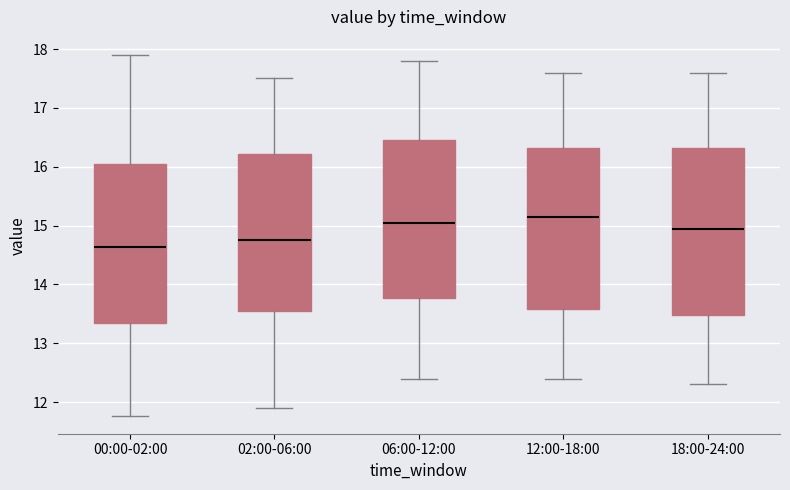

Reading left to right, transcribe this box plot: for each box, give where its median line is, the range the box spans, and where its two whiskers end, as read against the y-axis. The values are not printed on the chart, so give them approximately, as read against the axis.

00:00-02:00: median 14.6, box 13.4 to 16.0, whiskers 11.8 to 17.9
02:00-06:00: median 14.8, box 13.6 to 16.2, whiskers 11.9 to 17.5
06:00-12:00: median 15.1, box 13.8 to 16.5, whiskers 12.4 to 17.8
12:00-18:00: median 15.2, box 13.6 to 16.3, whiskers 12.4 to 17.6
18:00-24:00: median 15.0, box 13.5 to 16.3, whiskers 12.3 to 17.6